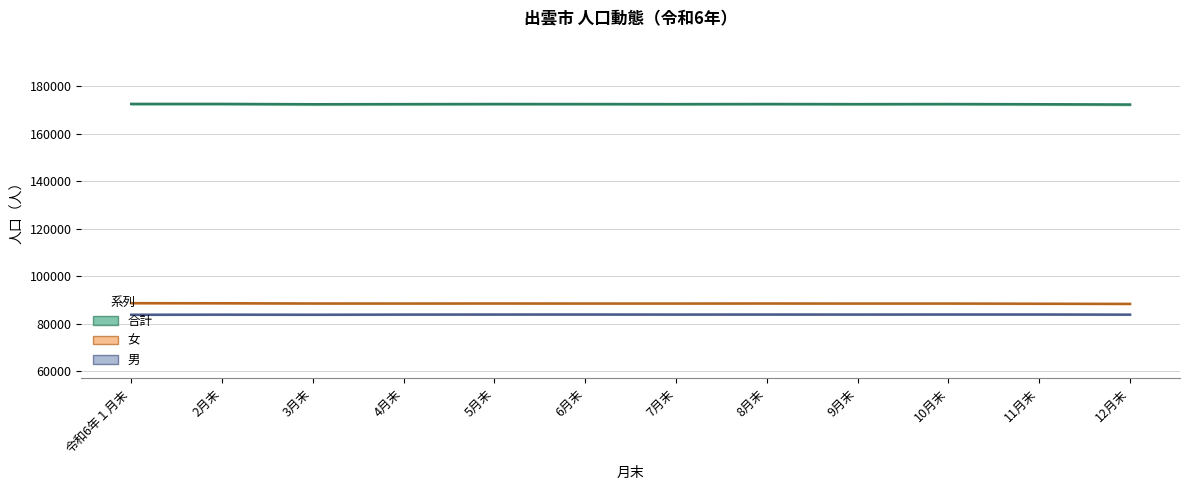

What is the label of the 7th point from the right?

6月末